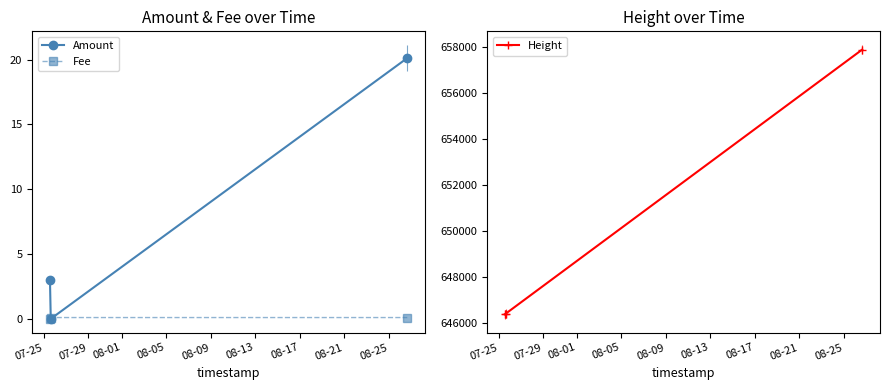

What is the value of the Height point at the 2nd from the left?

646423